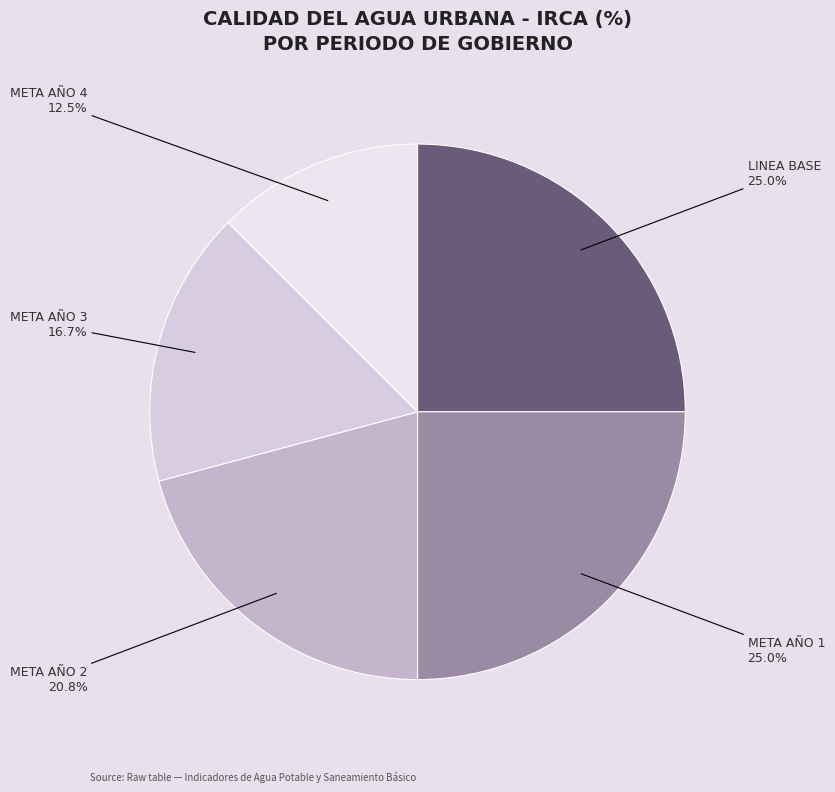

To the nearest percent, what portion does META AÑO 3 represent?

17%